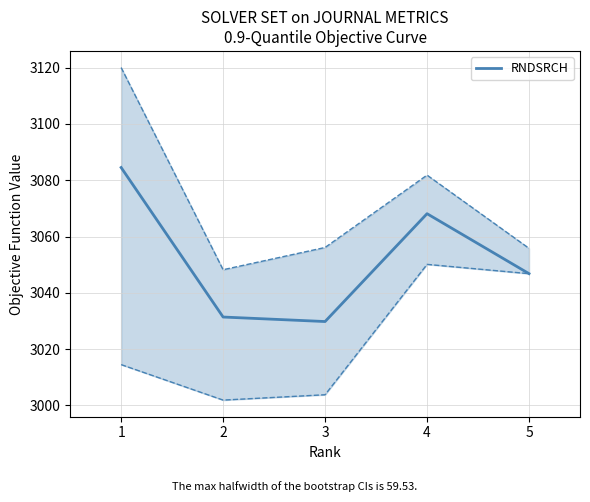

What is the minimum value shown in the chart?

3029.8